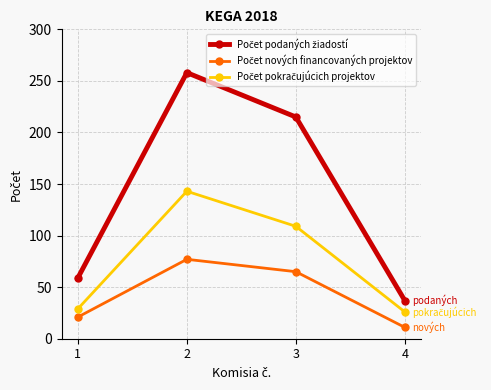

How many categories are shown in the chart?

4